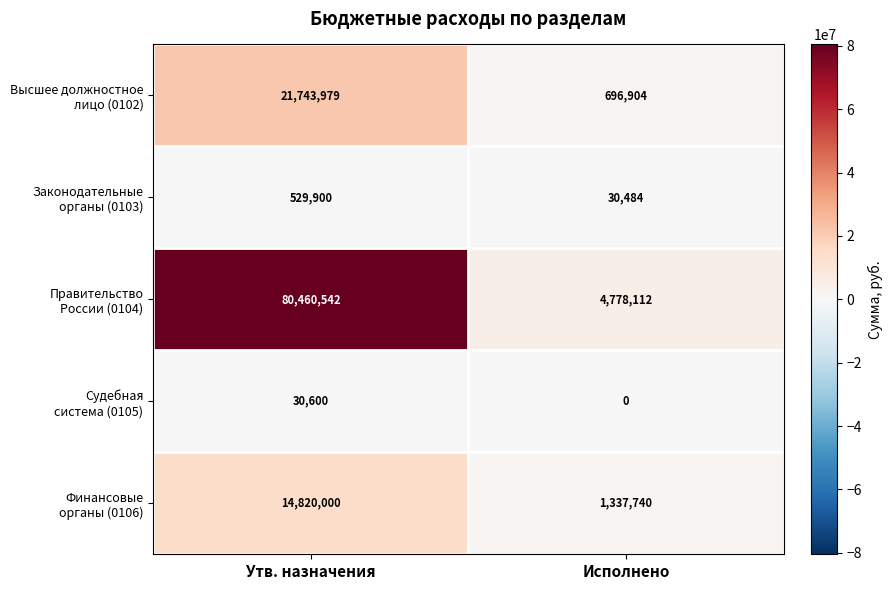

What is the spread (max minus min) of values at Исполнено?

4778112